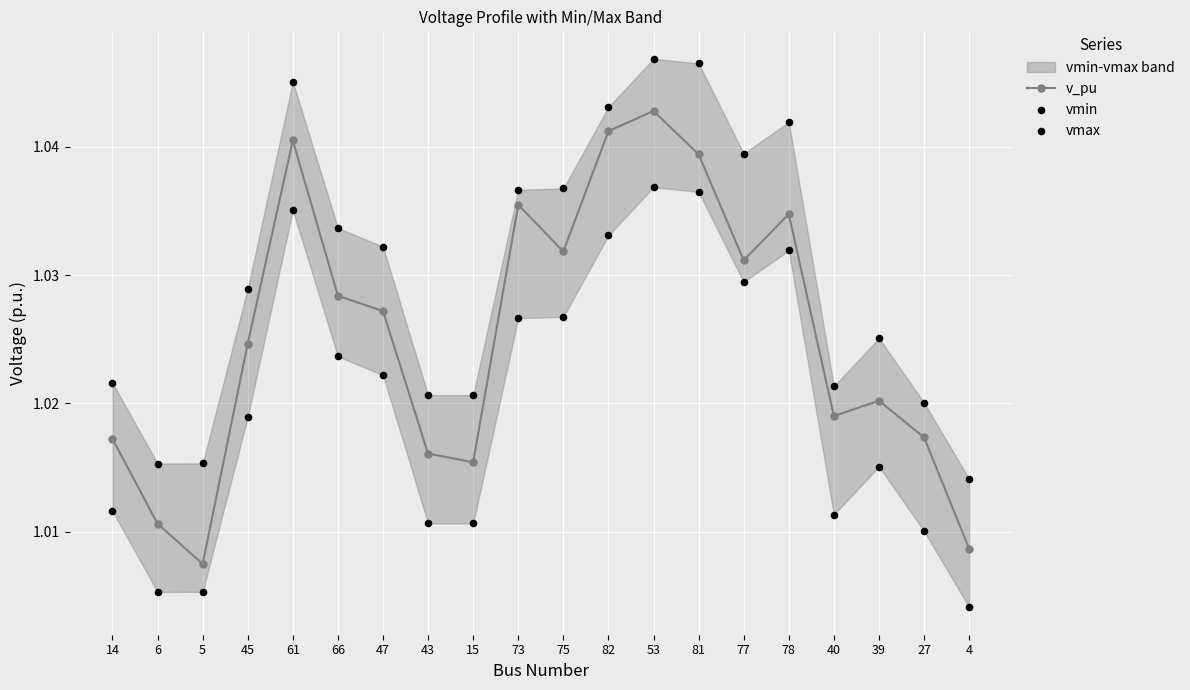

Which series has the largest Y range (max minus min)?

v_pu